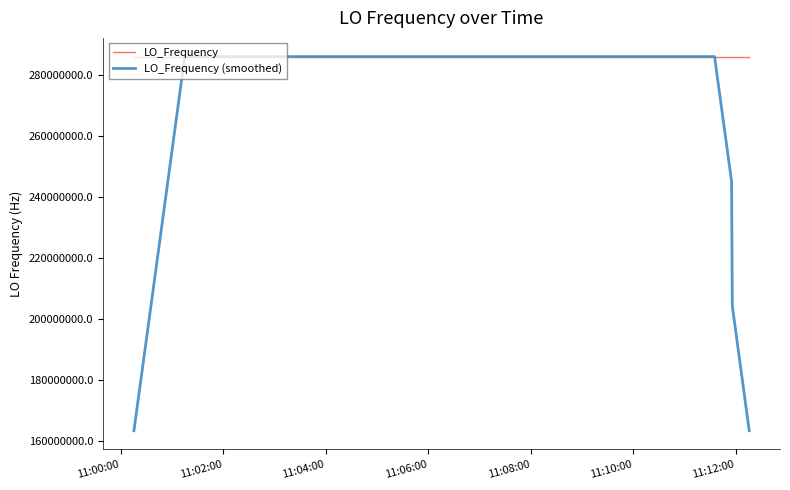

Which series has the largest total across all categories?

LO_Frequency